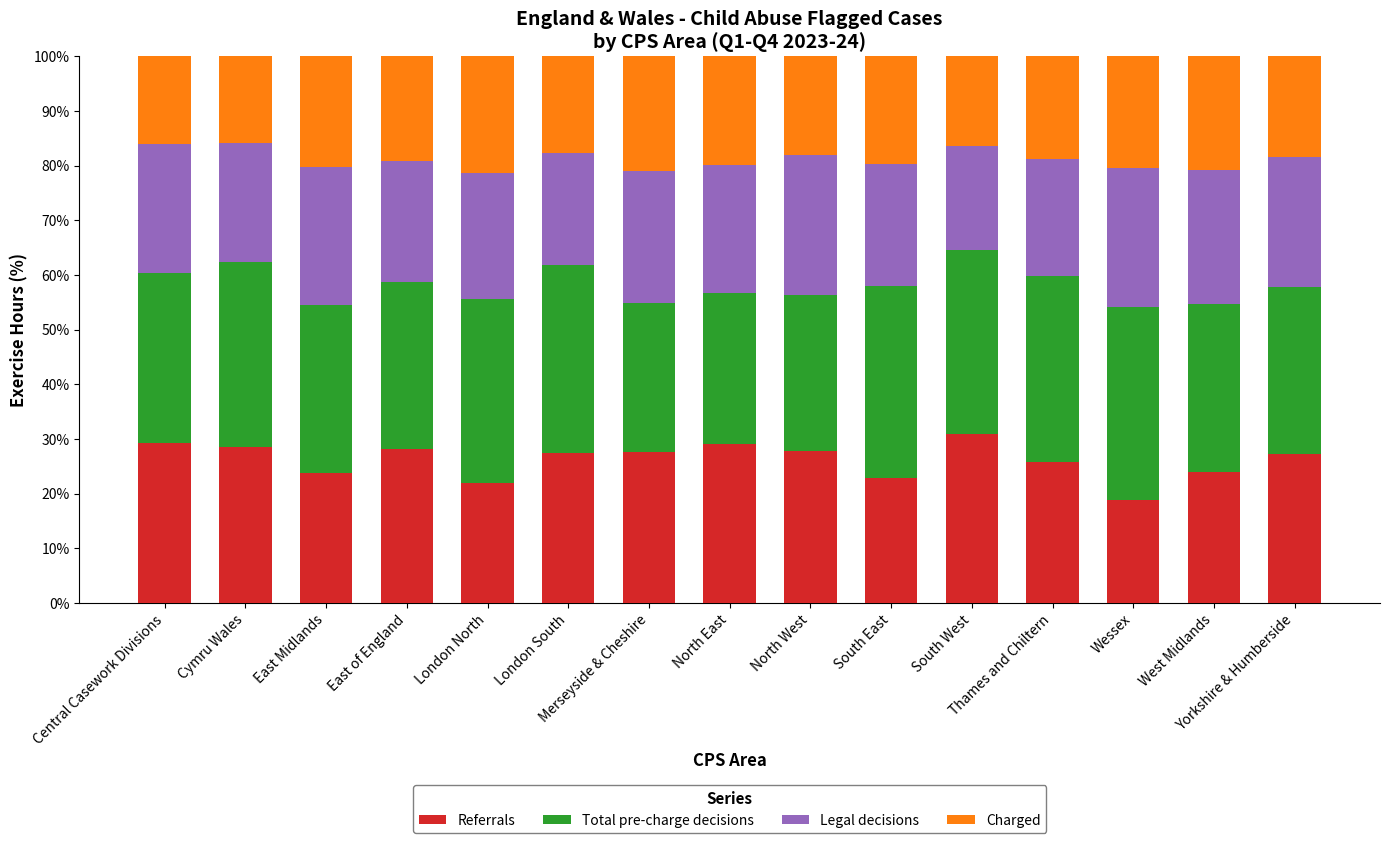

List the series in order of their peak value, lowest first.

Charged, Legal decisions, Referrals, Total pre-charge decisions